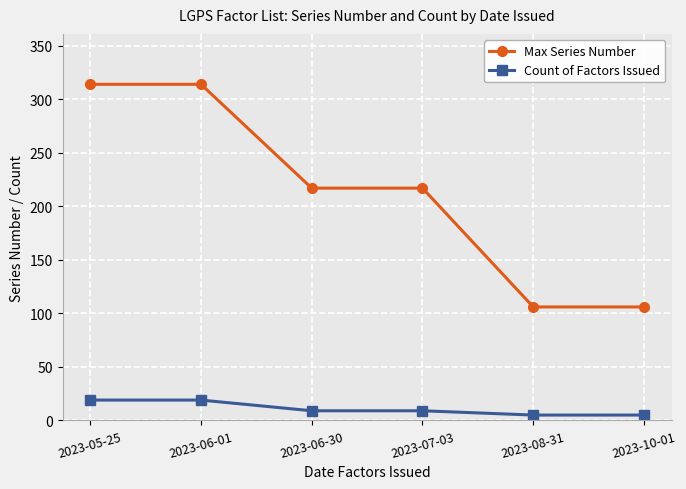

At 2023-06-30, list the series in order from largest to smallest.

Max Series Number, Count of Factors Issued